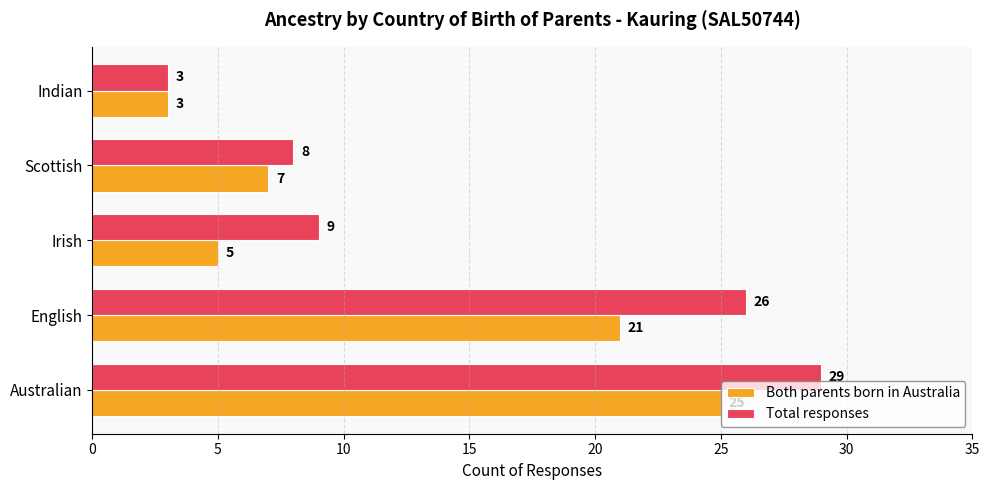

Is it true that Both parents born in Australia equals 1 at Indian?

False